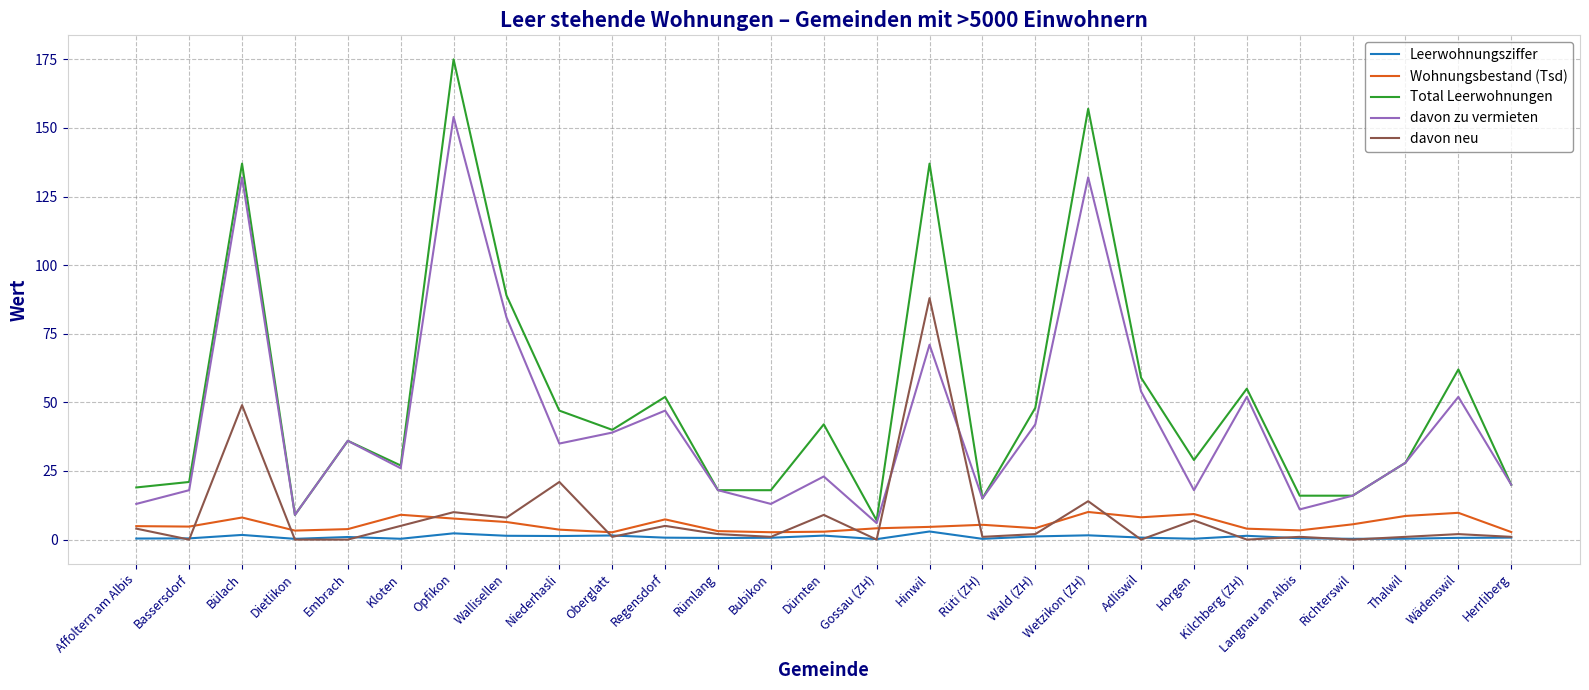

What is the difference between the second highest and second lowest values in the Wohnungsbestand (Tsd) series?

7.1